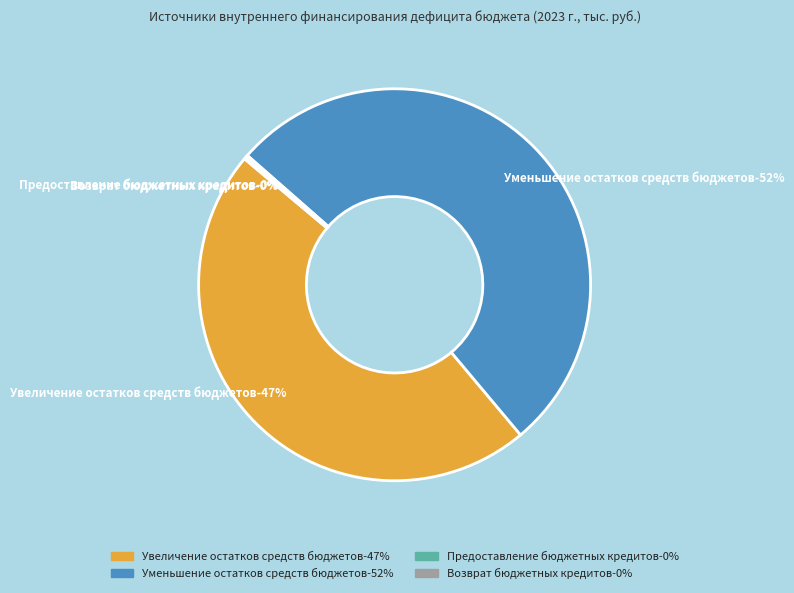

What is the total percentage of Возврат бюджетных кредитов and Предоставление бюджетных кредитов?

0.4%